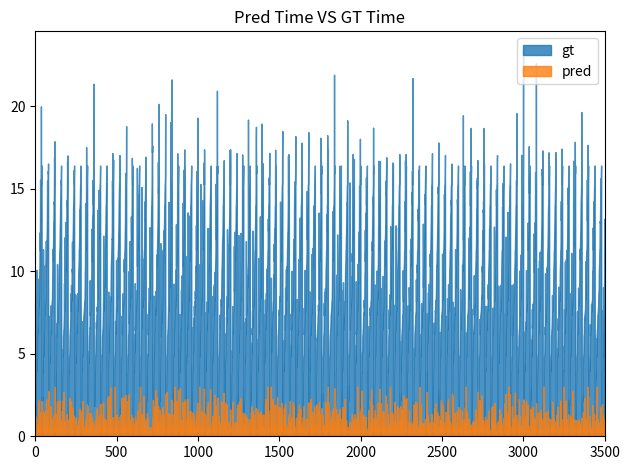

At which label does gt first exceed 7?

16